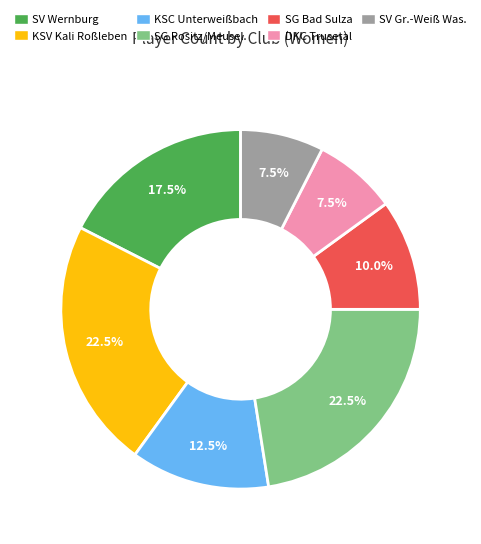

Is there any slice that represents more than half of the pie?

No